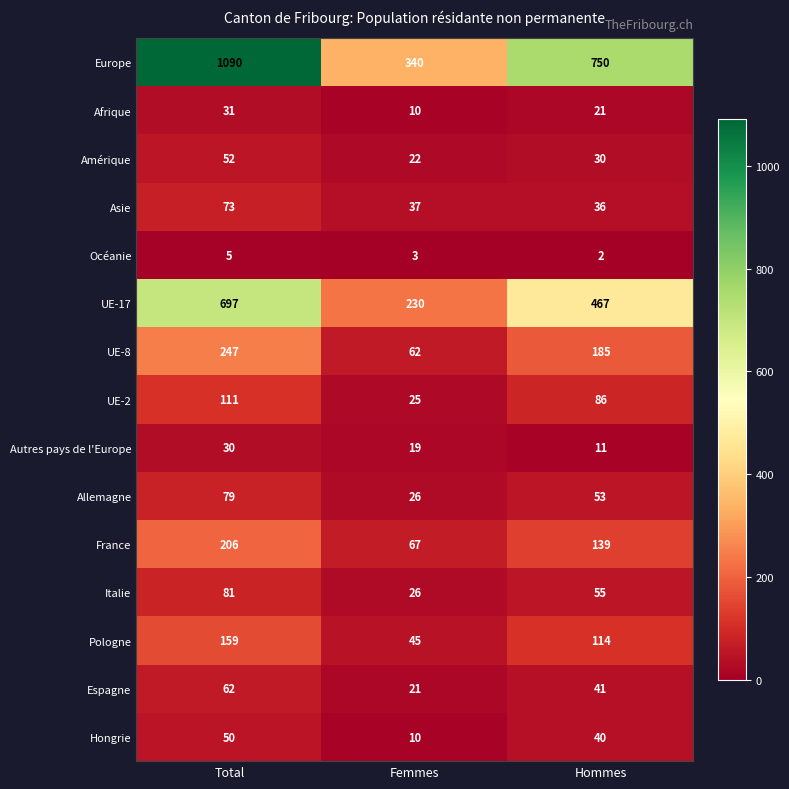

How many categories are shown in the chart?

3